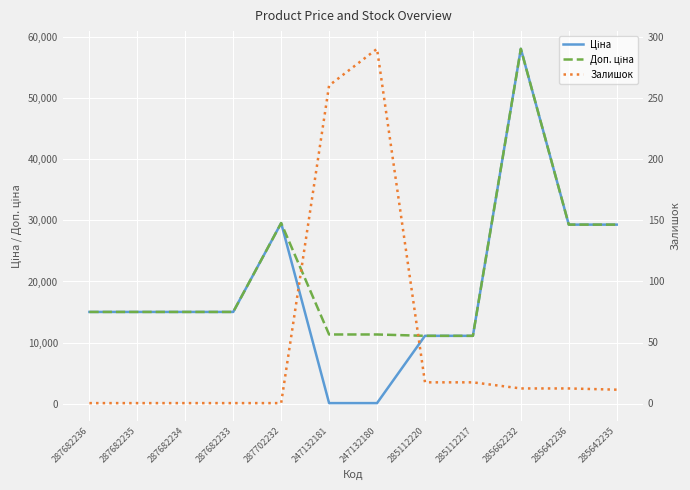

At which label does Доп. ціна first exceed 15019?

287682236